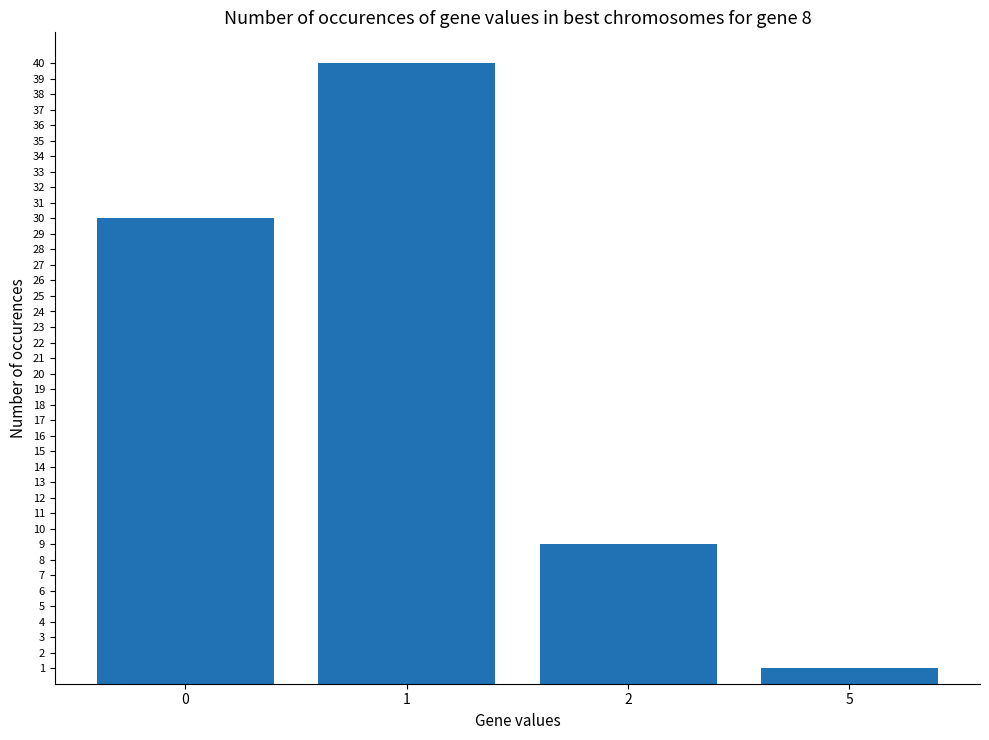

What is the sum of all values?

80